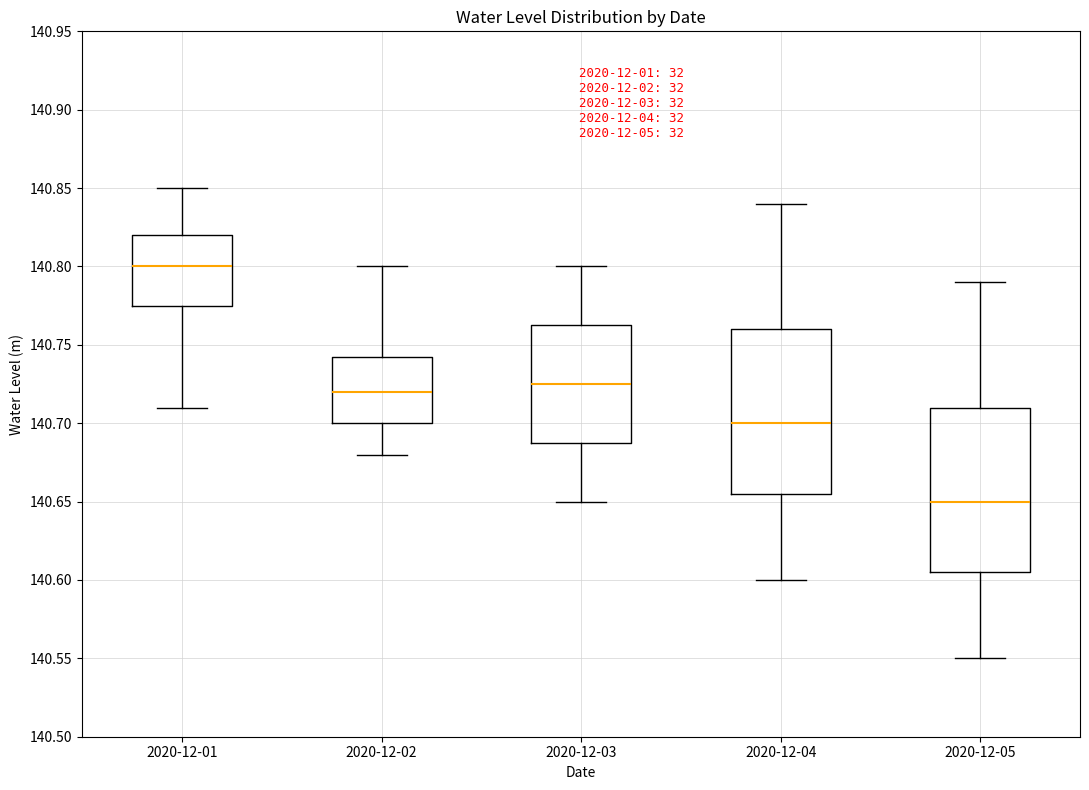

Which box's median line is the highest?

2020-12-01